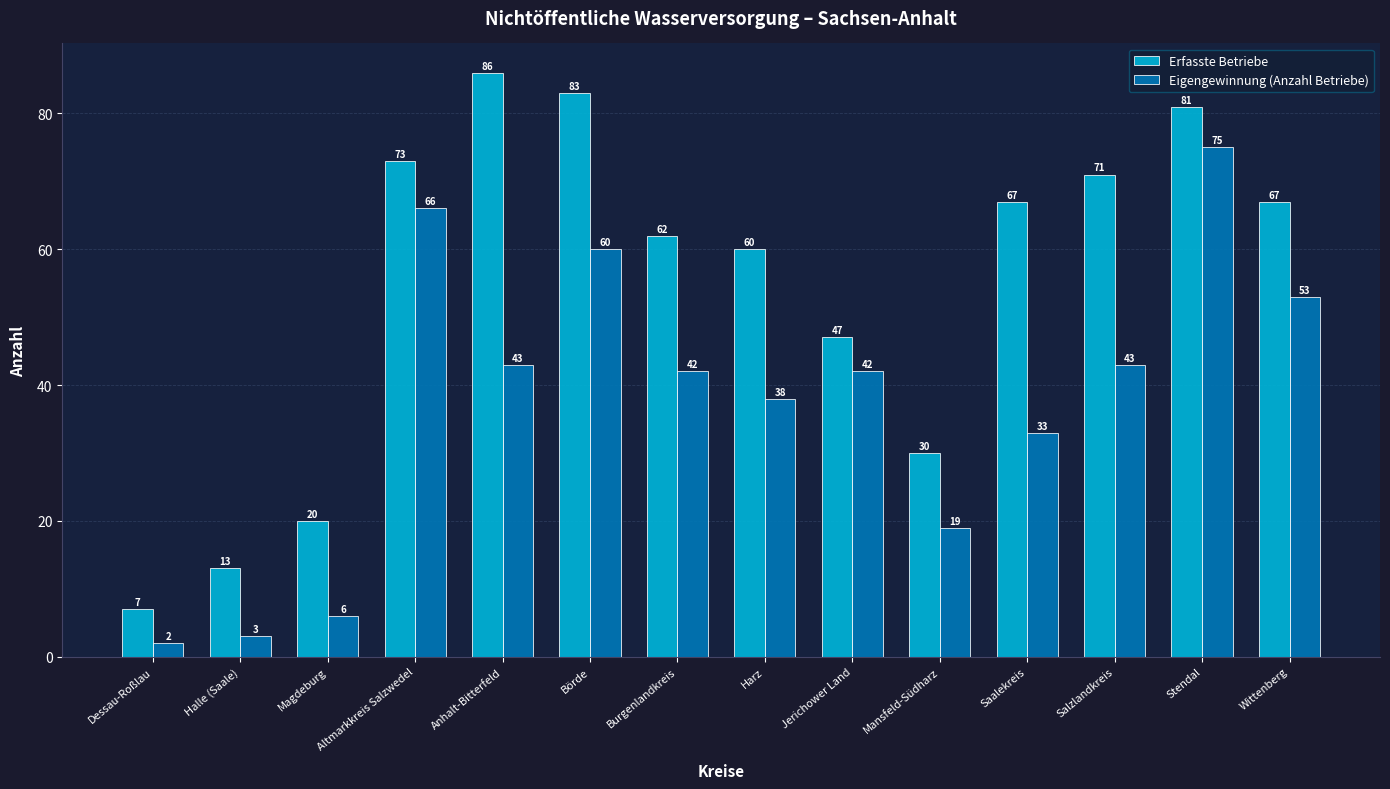

What is the spread (max minus min) of values at Altmarkkreis Salzwedel?

7